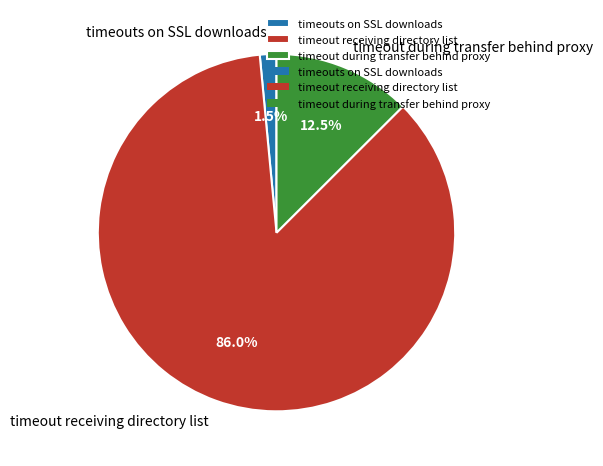

Which category has the smallest portion of the pie?

timeouts on SSL downloads